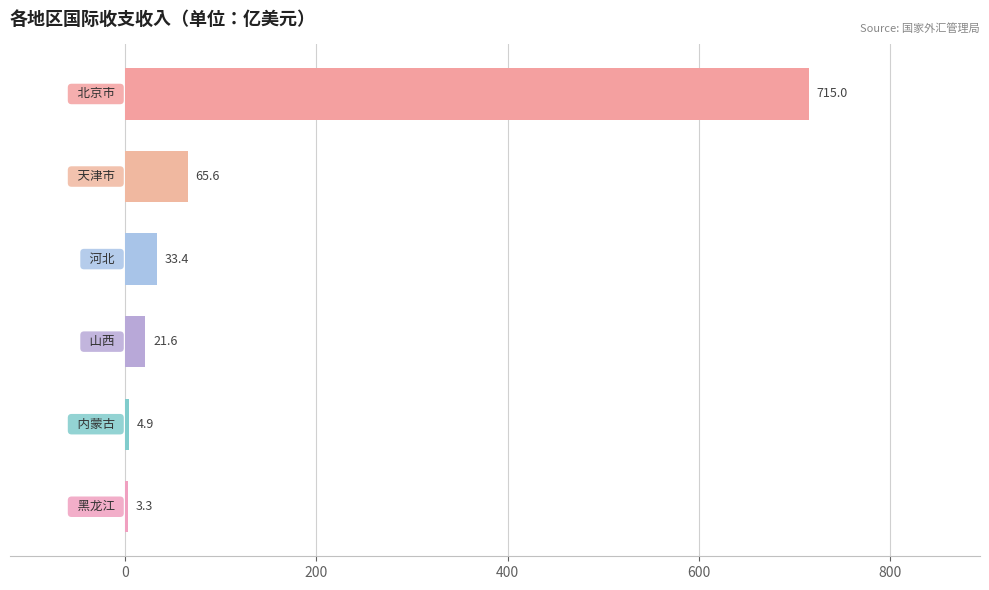

What is the difference between the maximum and minimum values?

711.7